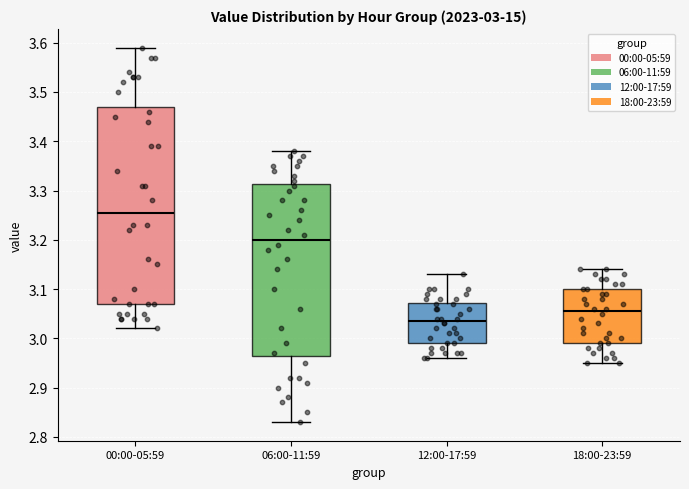

Which box's median line is the highest?

00:00-05:59